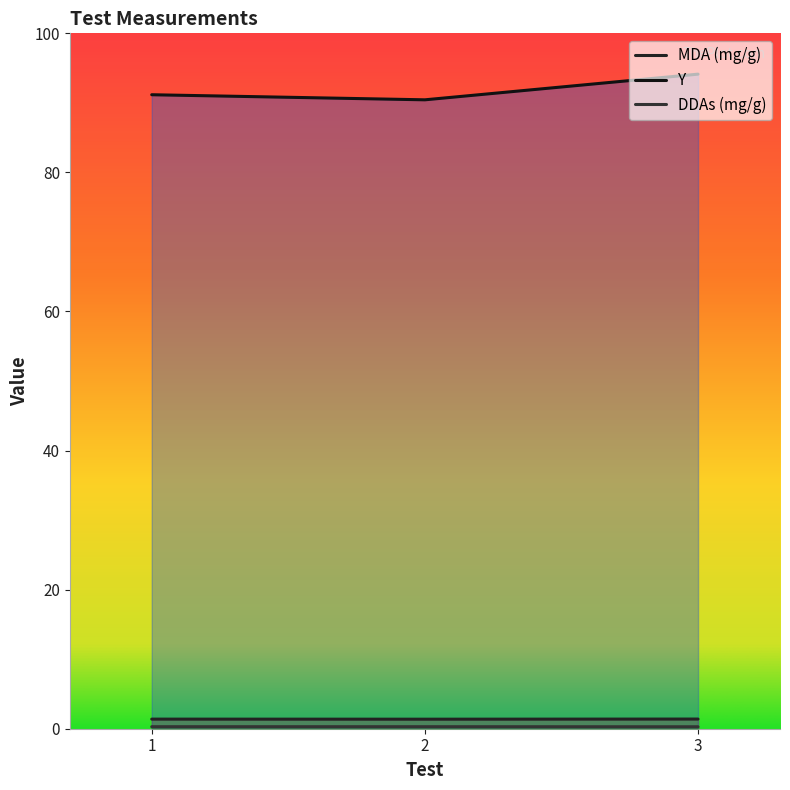

Which series has the widest spread of values?

Y